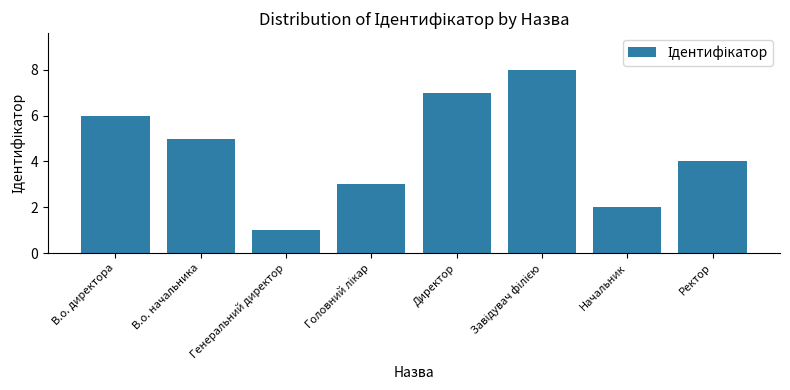

The chart shows a value of 7 at Ректор. True or false?

False